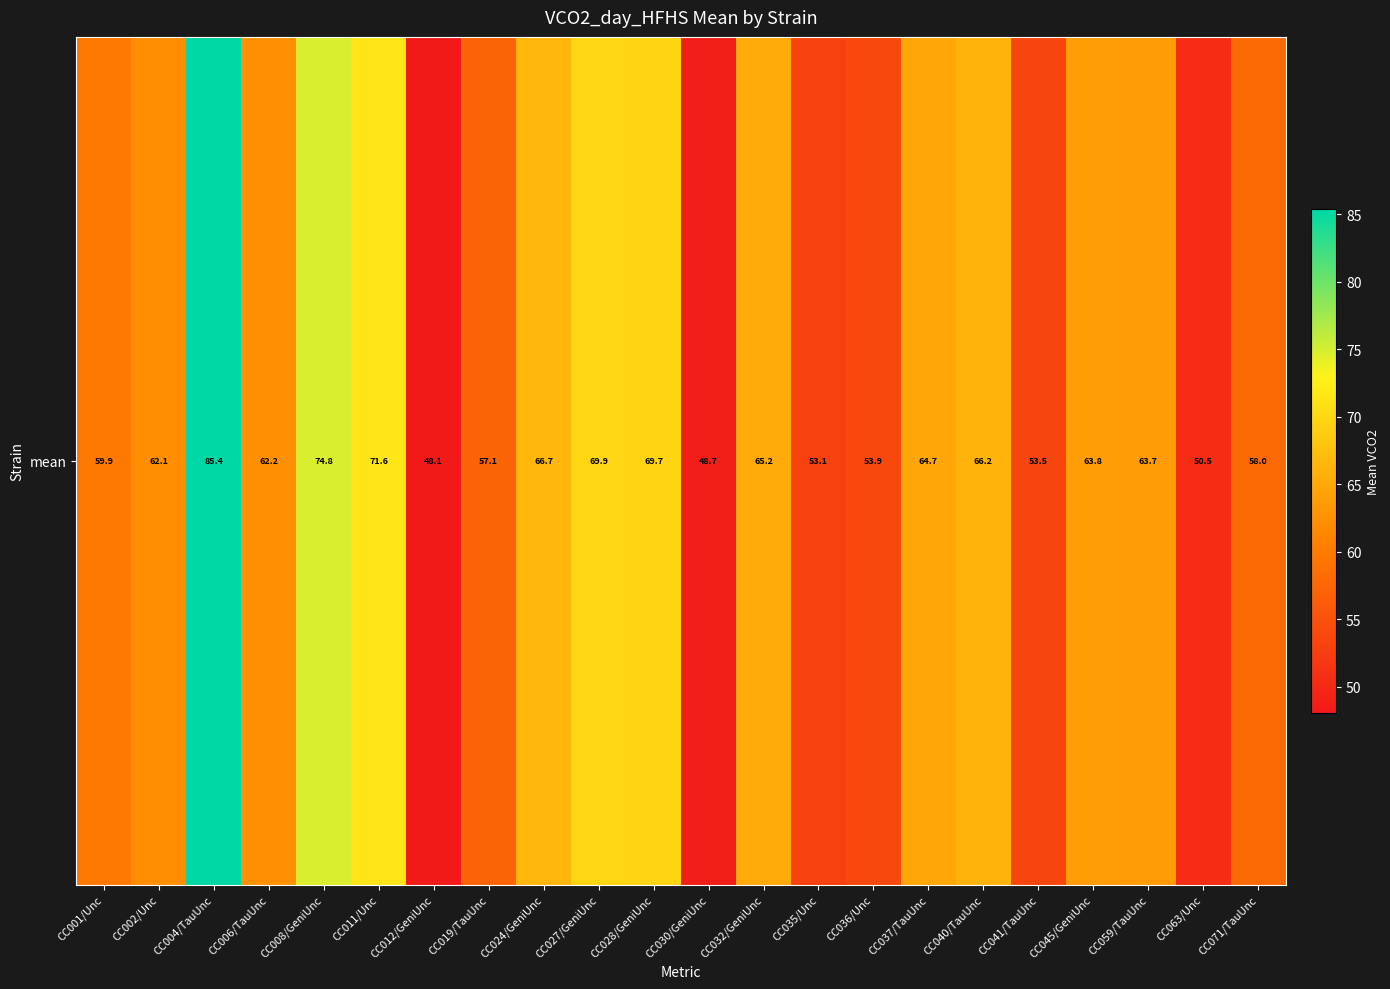

Reading left to right, what are all the values shown in this chart?

CC001/Unc=59.9	CC002/Unc=62.1	CC004/TauUnc=85.4	CC006/TauUnc=62.2	CC008/GeniUnc=74.8	CC011/Unc=71.6	CC012/GeniUnc=48.1	CC019/TauUnc=57.1	CC024/GeniUnc=66.7	CC027/GeniUnc=69.9	CC028/GeniUnc=69.7	CC030/GeniUnc=48.7	CC032/GeniUnc=65.2	CC035/Unc=53.1	CC036/Unc=53.9	CC037/TauUnc=64.7	CC040/TauUnc=66.2	CC041/TauUnc=53.5	CC045/GeniUnc=63.8	CC059/TauUnc=63.7	CC063/Unc=50.5	CC071/TauUnc=58.0